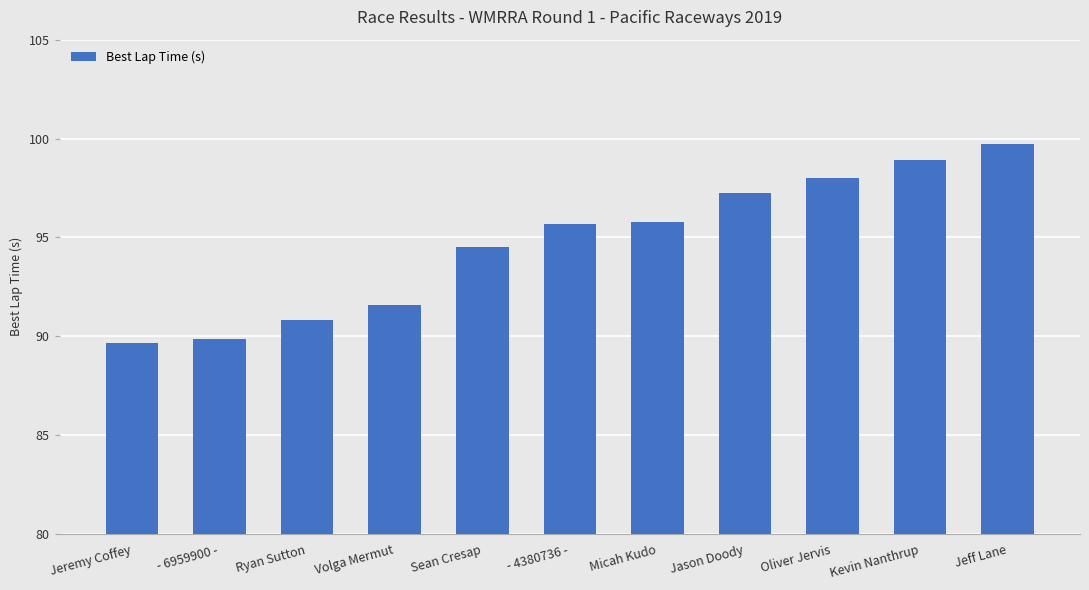

What is the greatest value displayed?

99.7